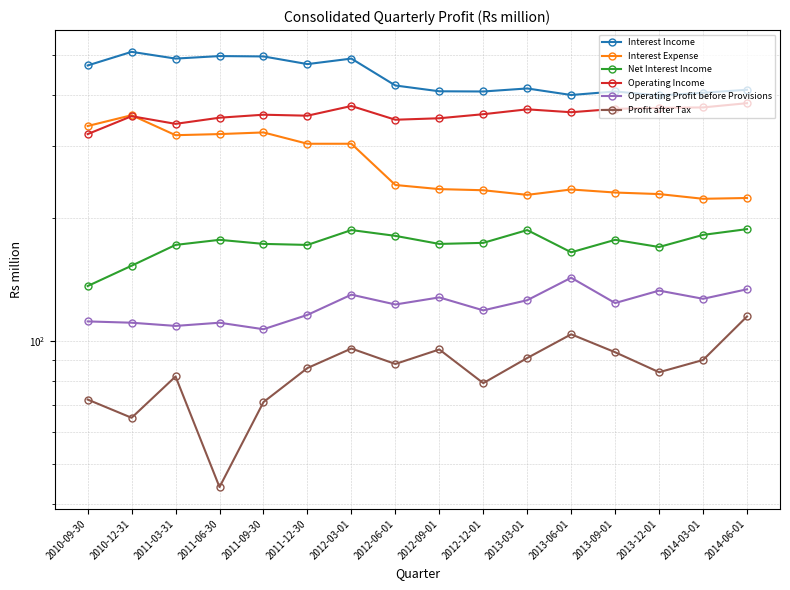

Is it true that Profit after Tax equals 139.9 at 2011-03-31?

False